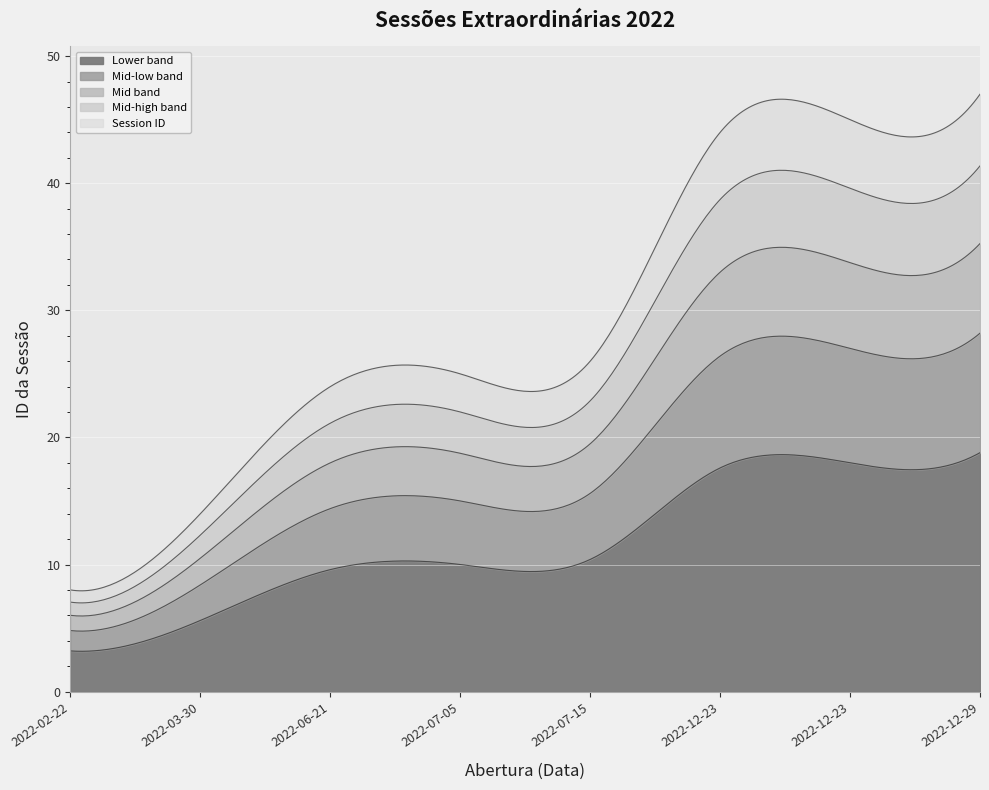

Reading right to left, list all the values displayed in this chart.

2022-12-29=47	2022-12-23=45	2022-12-23=44	2022-07-15=26	2022-07-05=25	2022-06-21=24	2022-03-30=14	2022-02-22=8